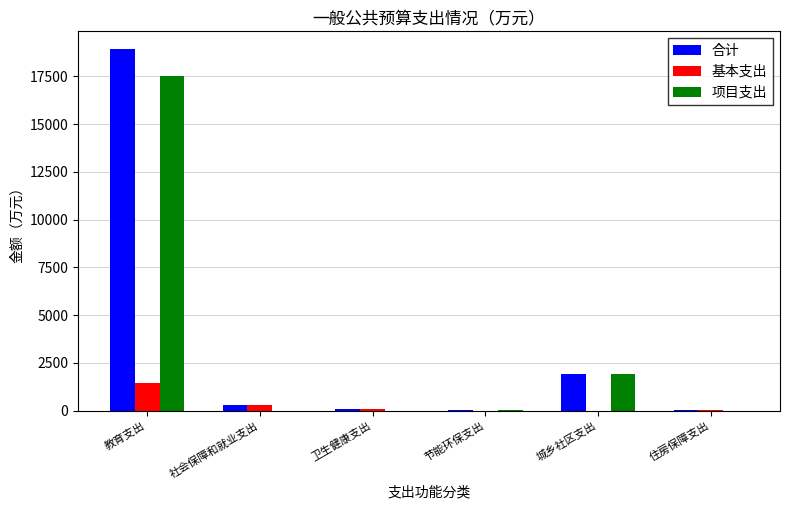

Which series has the widest spread of values?

合计